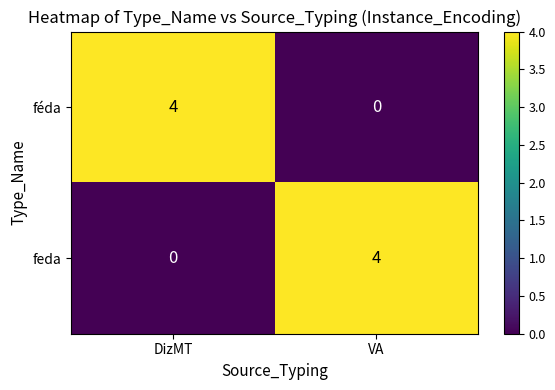

Rank the series at VA from lowest to highest value.

féda, feda